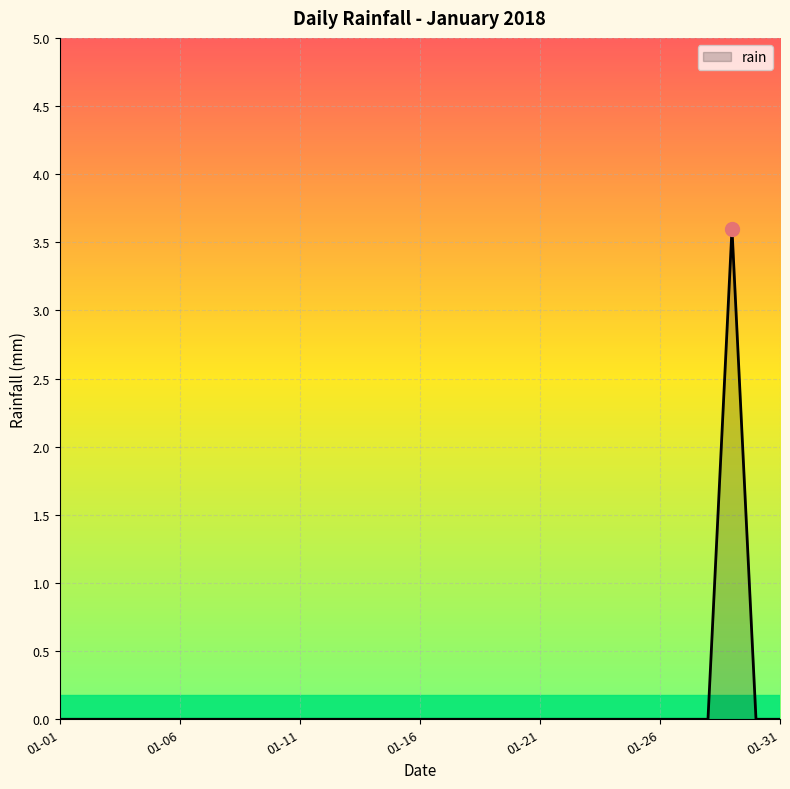

What is the maximum value shown in the chart?

3.6